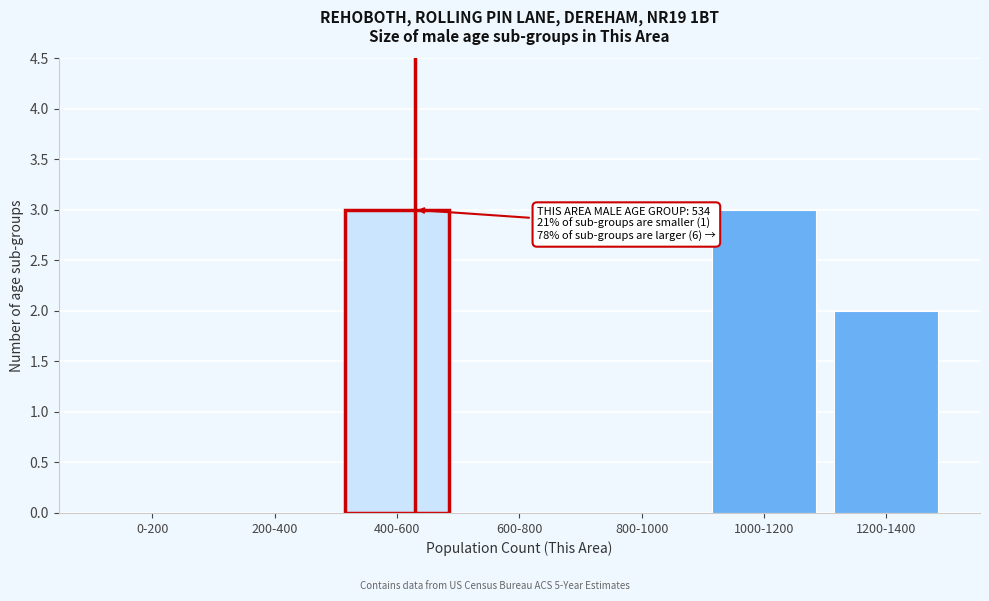

Reading left to right, what are all the values shown in this chart?

0-200=0	200-400=0	400-600=3	600-800=0	800-1000=0	1000-1200=3	1200-1400=2